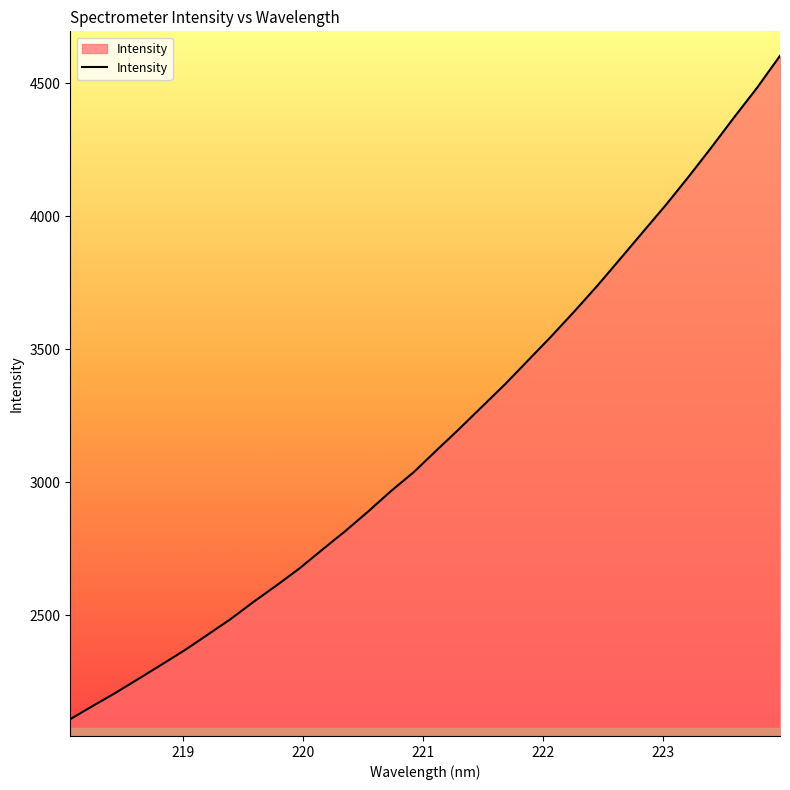

True or false: there are more than 0 points higher than both neighbors.

False